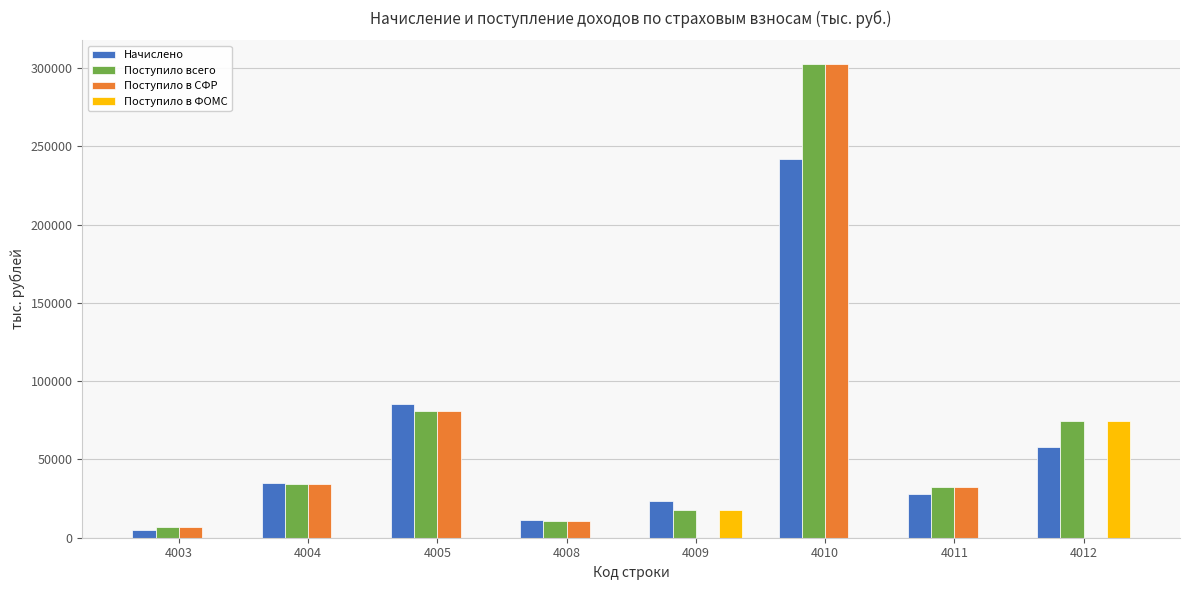

What is the maximum value shown in the chart?

302565